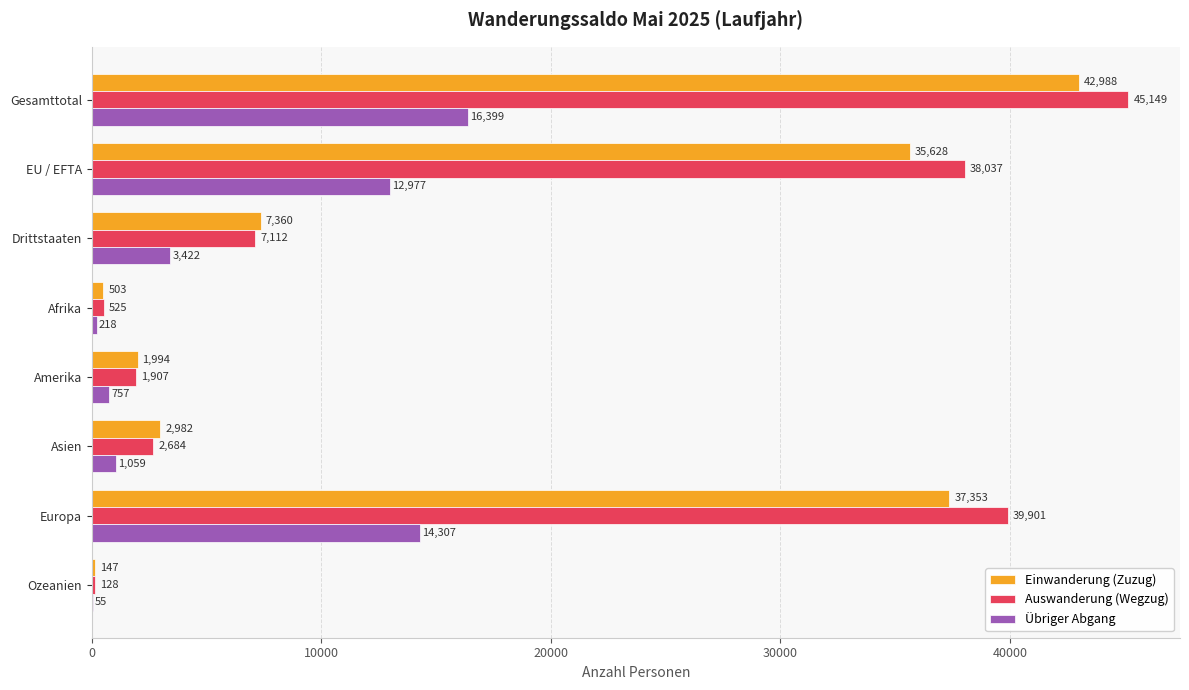

The value of Auswanderung (Wegzug) at Asien is 2684. True or false?

True